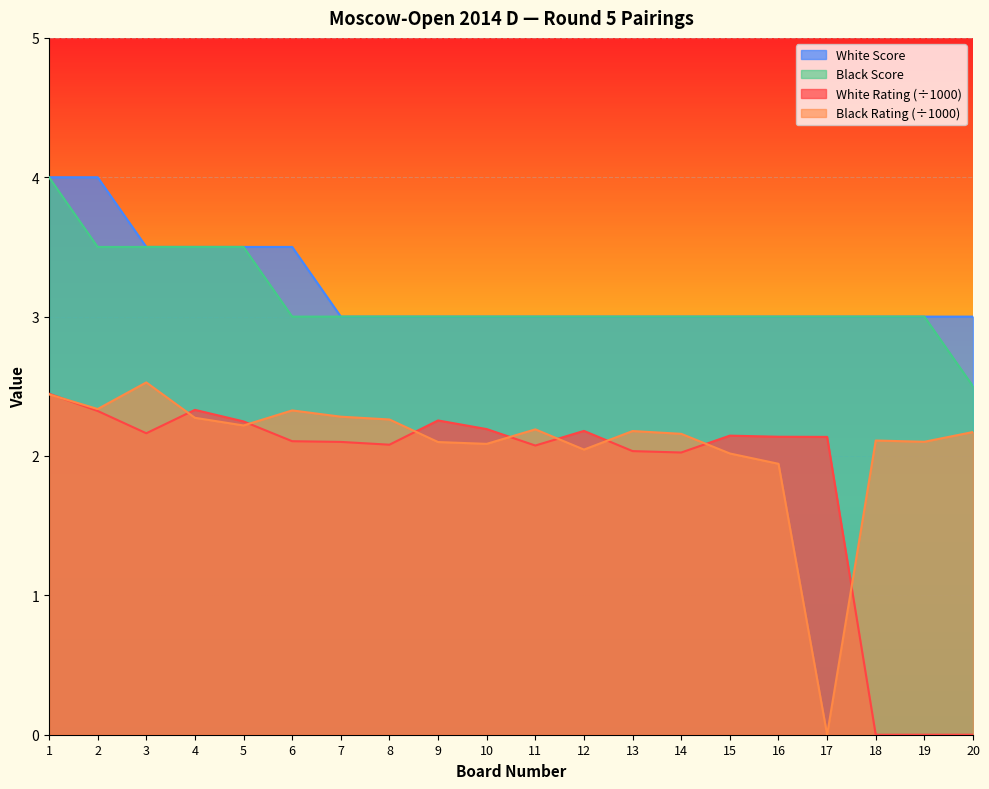

True or false: Black Rating and Black Score cross at least once.

False